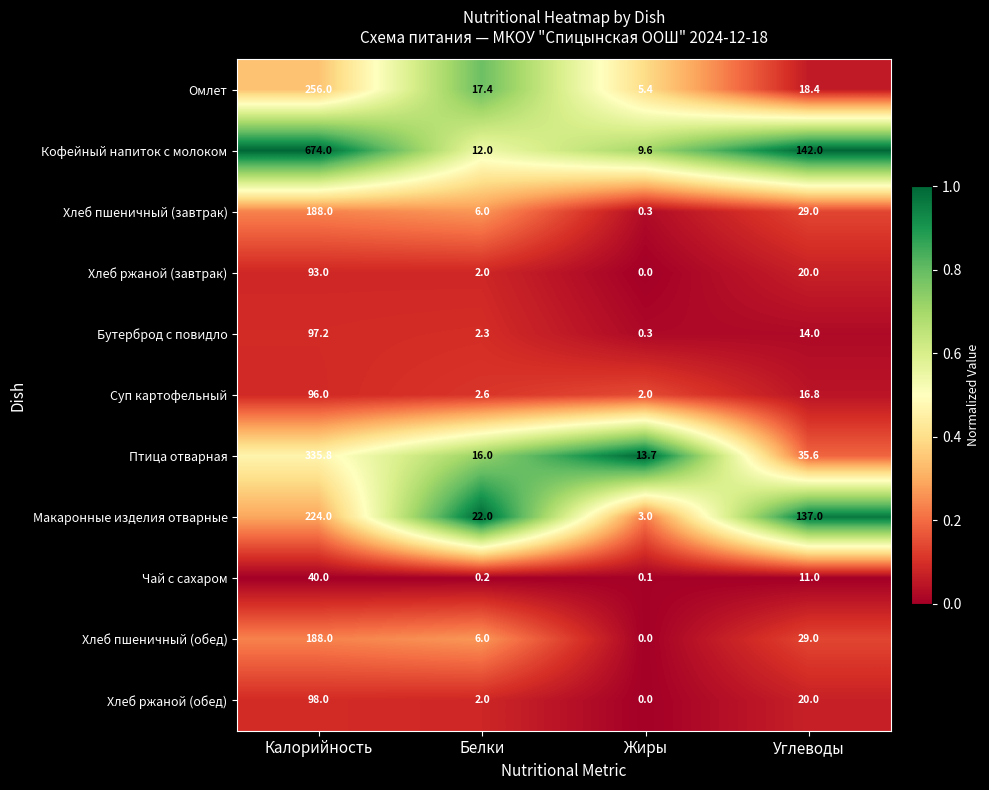

What is the difference between the maximum and minimum values in the Птица отварная series?

322.1